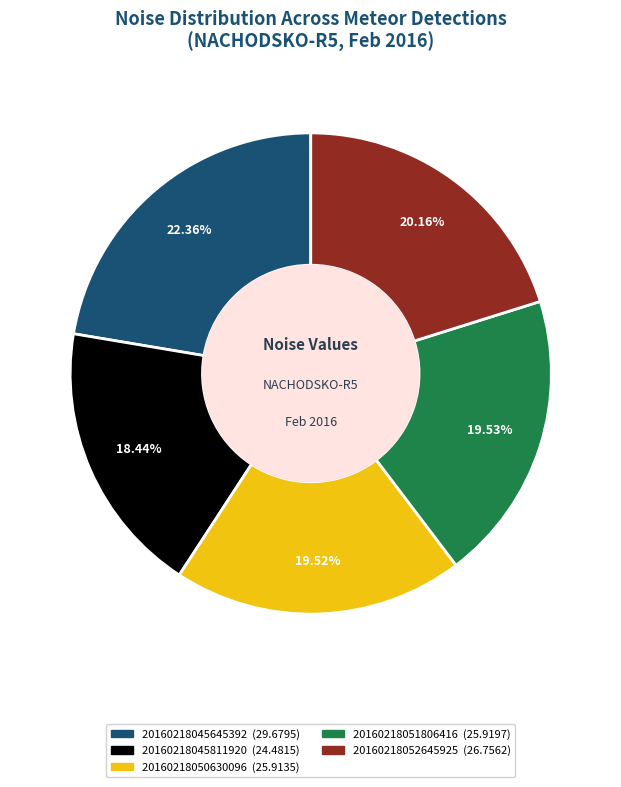

To the nearest percent, what portion does 20160218051806416 represent?

20%